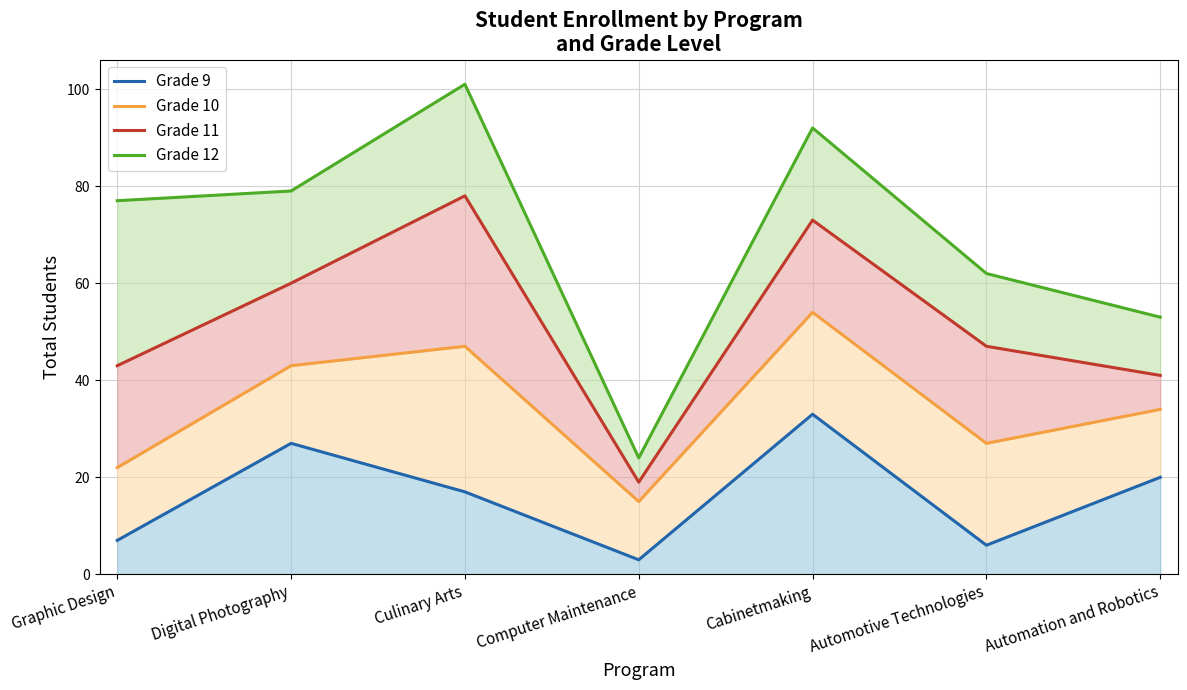

Does the chart have visible grid lines?

Yes